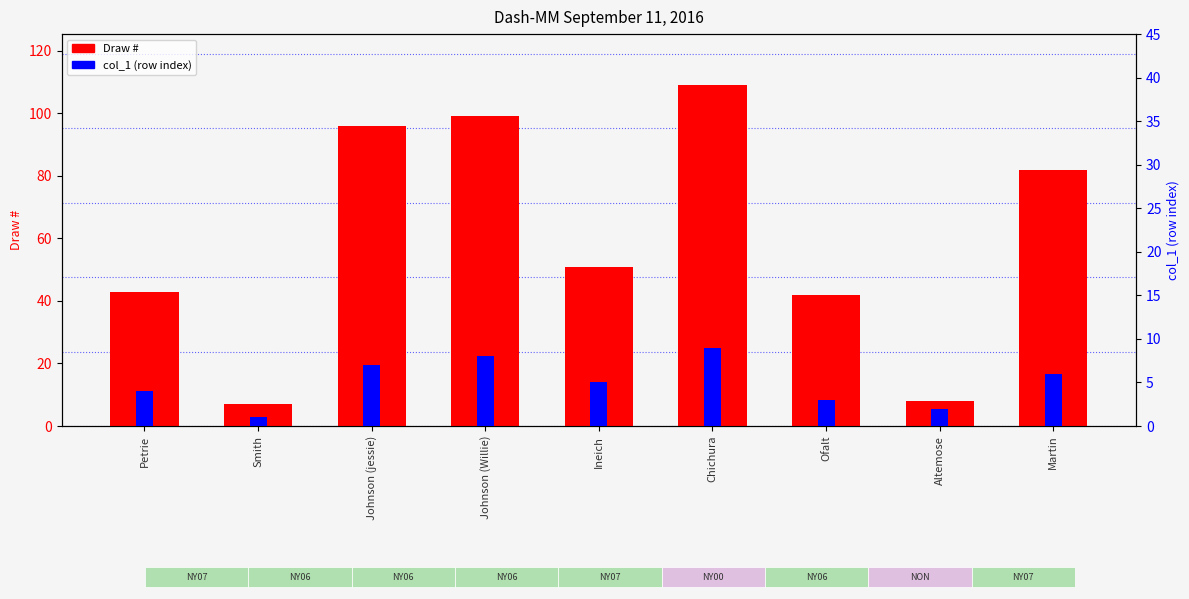

Which category has the highest value in the col_1 (row index) series?

Chichura